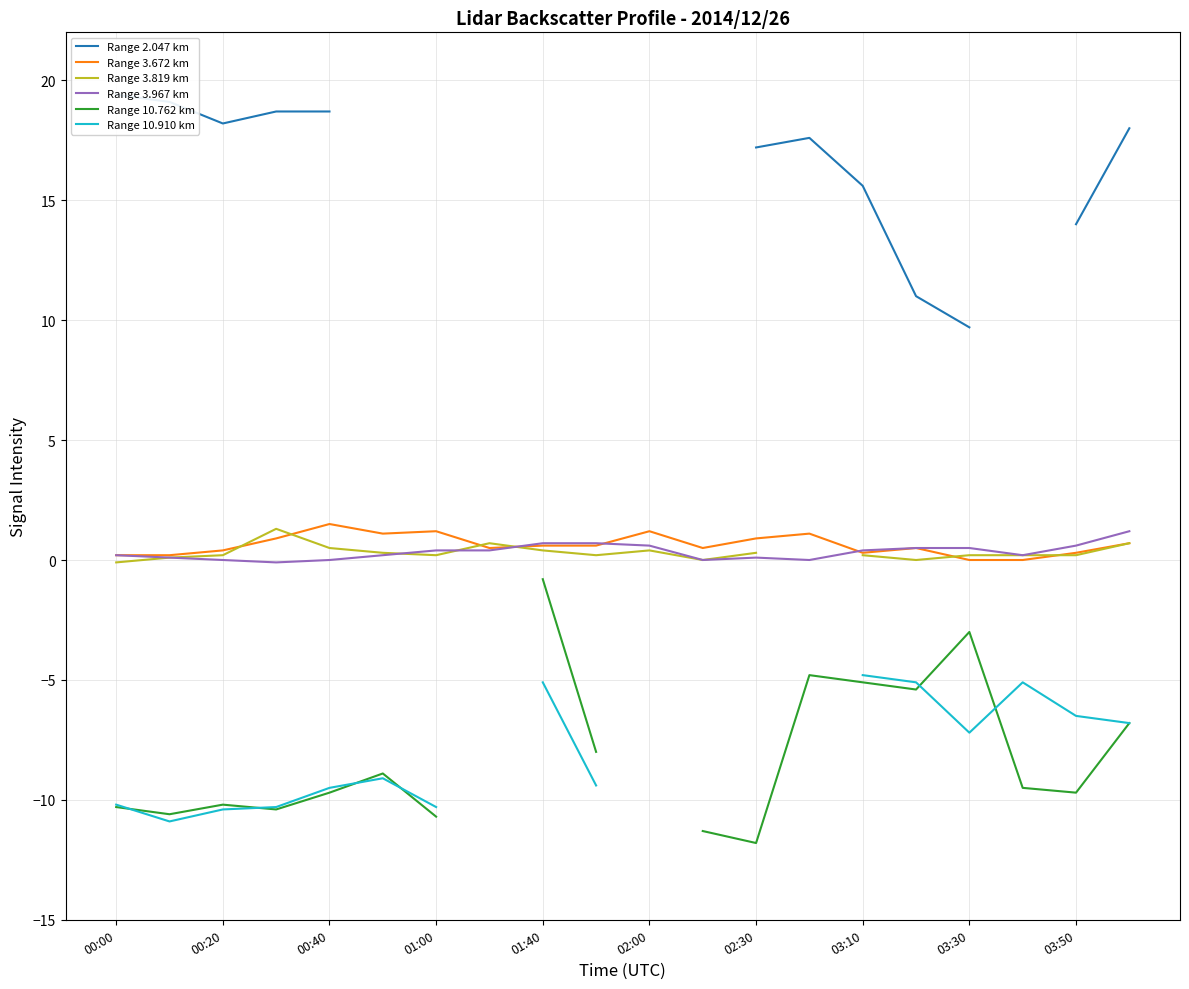

Where does the Range 3.967 km series first go above 0?

00:00